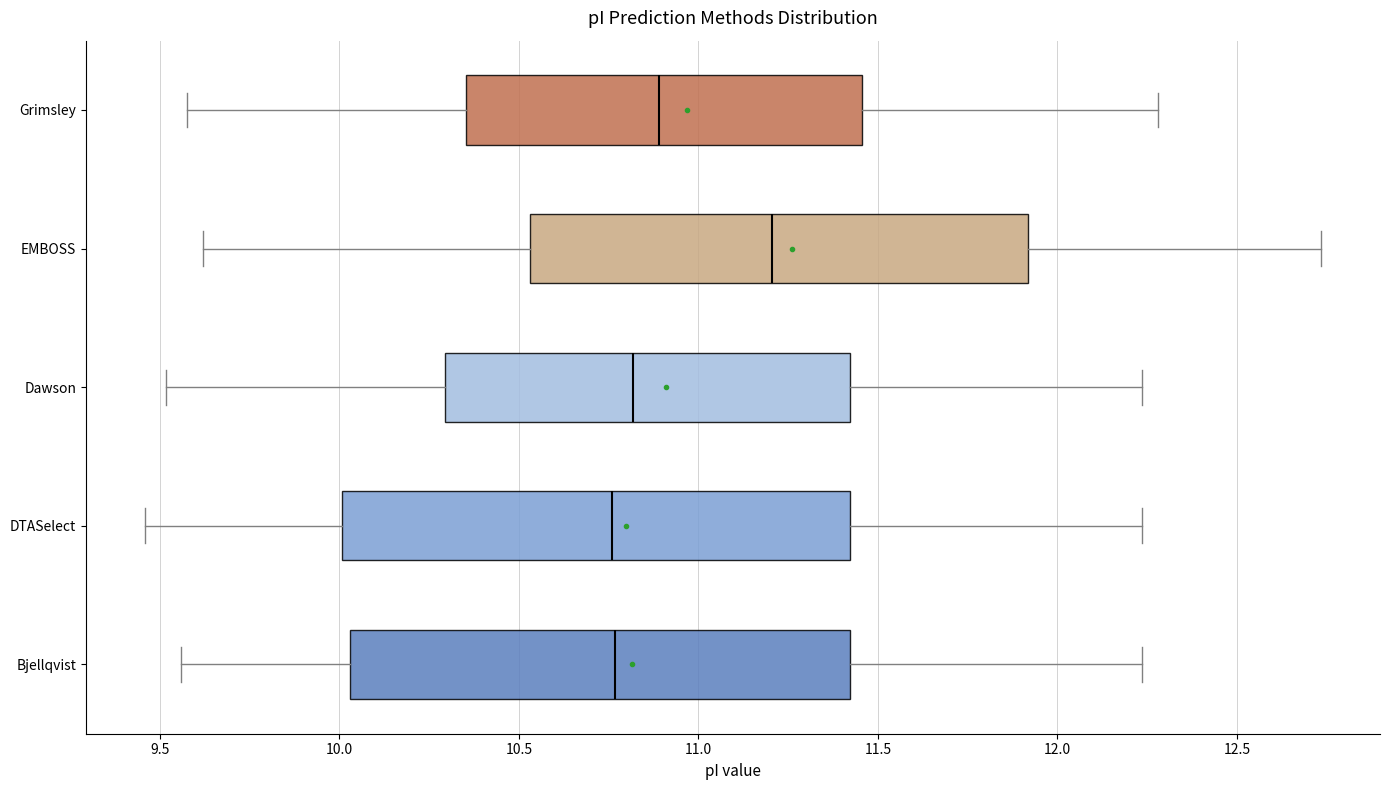

Which box has the furthest to the right median line?

EMBOSS